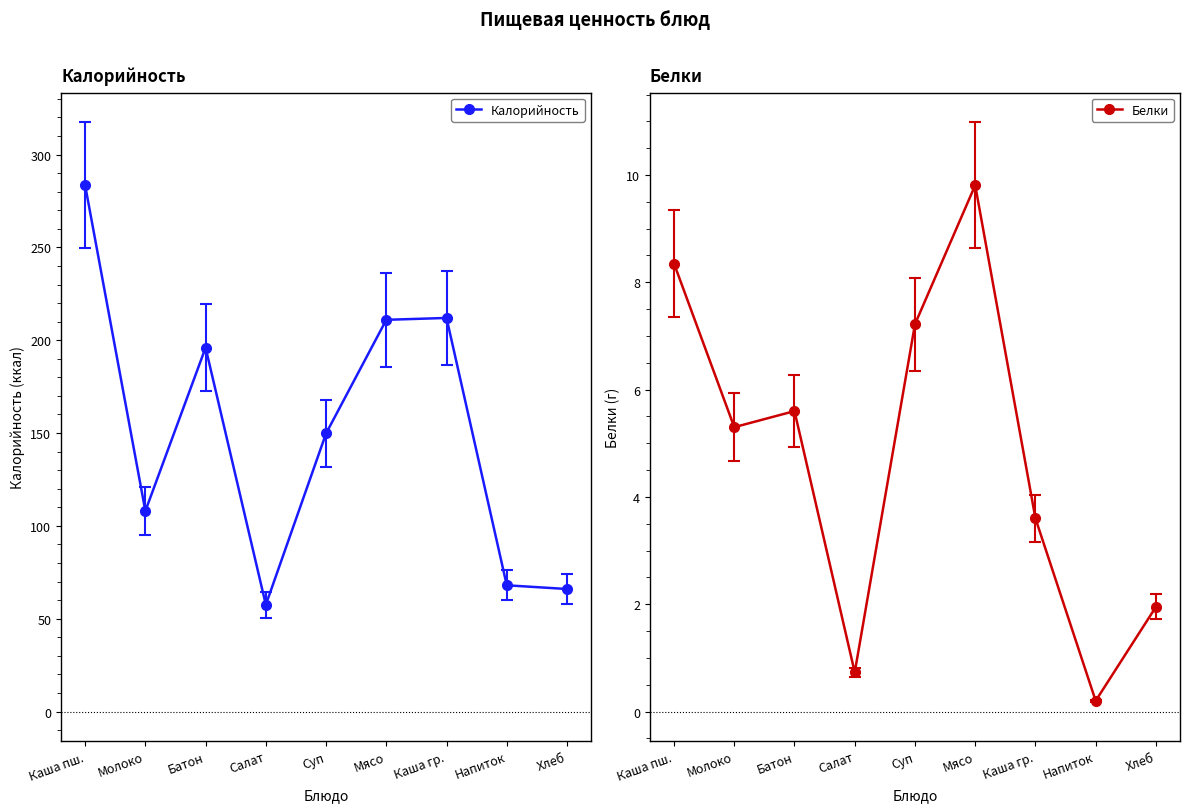

What is the sum of the Белки values at Батон and Молоко?

10.9